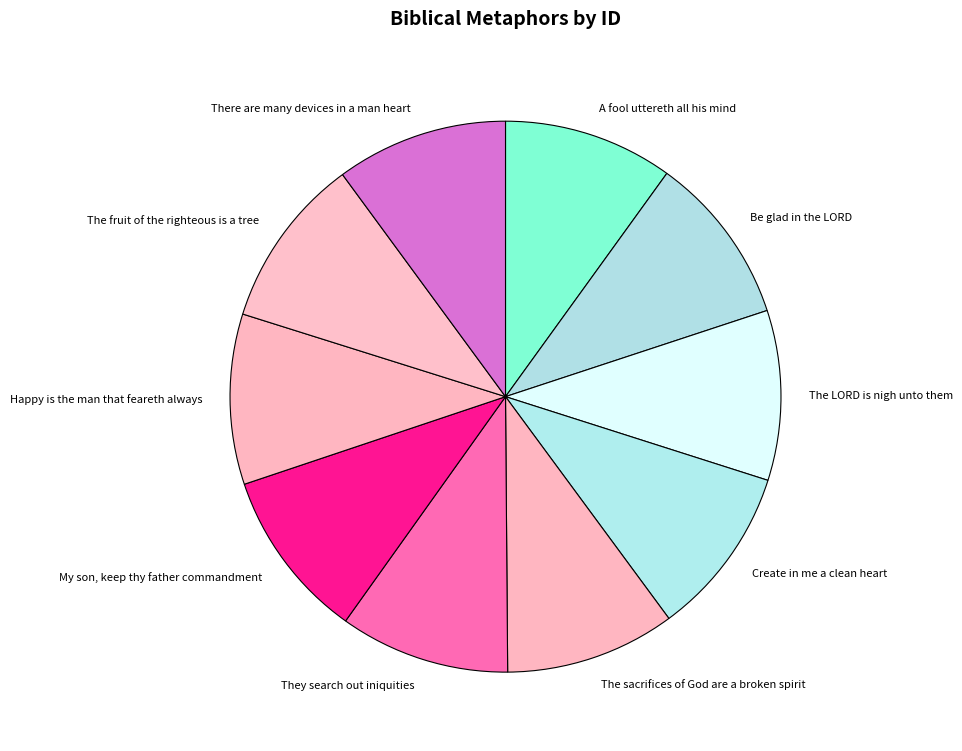

How many segments does this pie chart have?

10